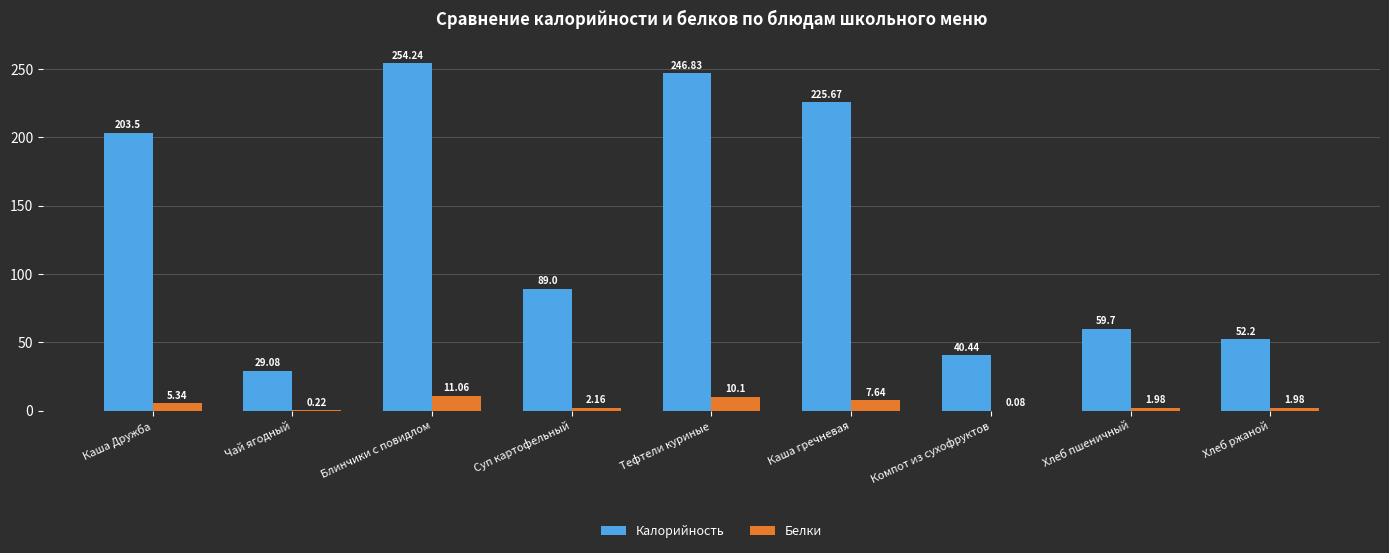

Where is Белки nearest to the value 5?

Каша Дружба